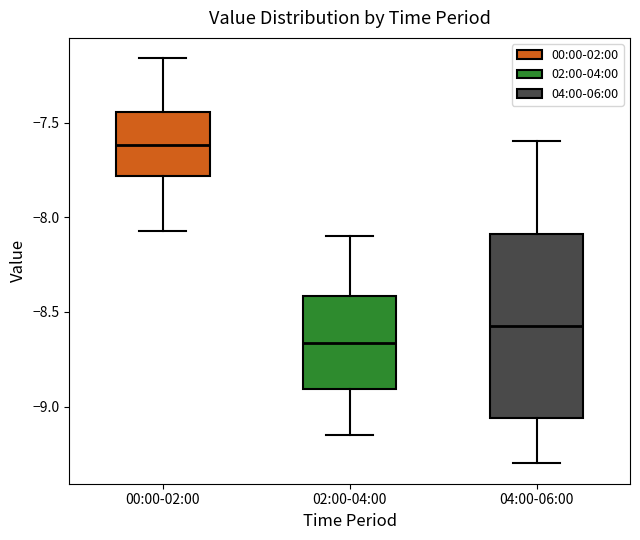

Which box has the highest median line?

00:00-02:00